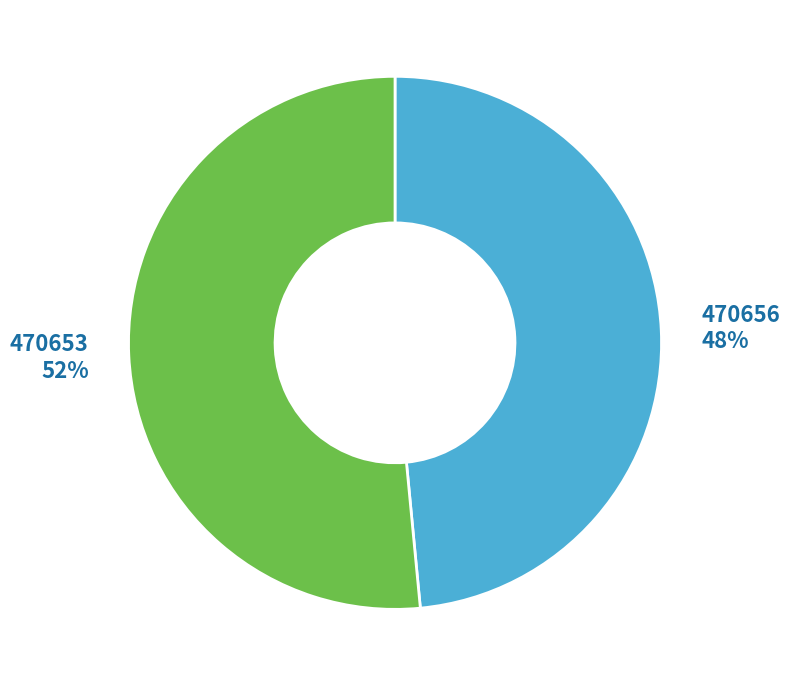

Is it true that 470656 is 48% of the pie?

True